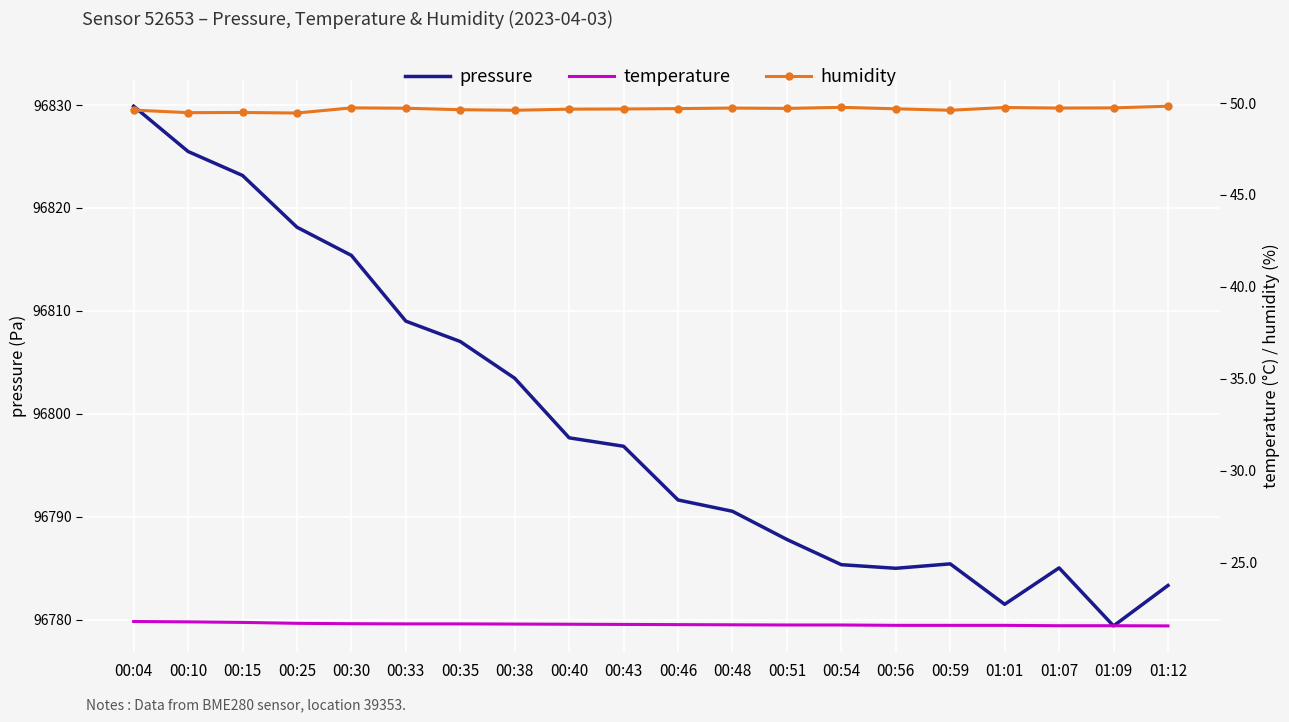

True or false: humidity has more than 1 points higher than both neighbors.

True